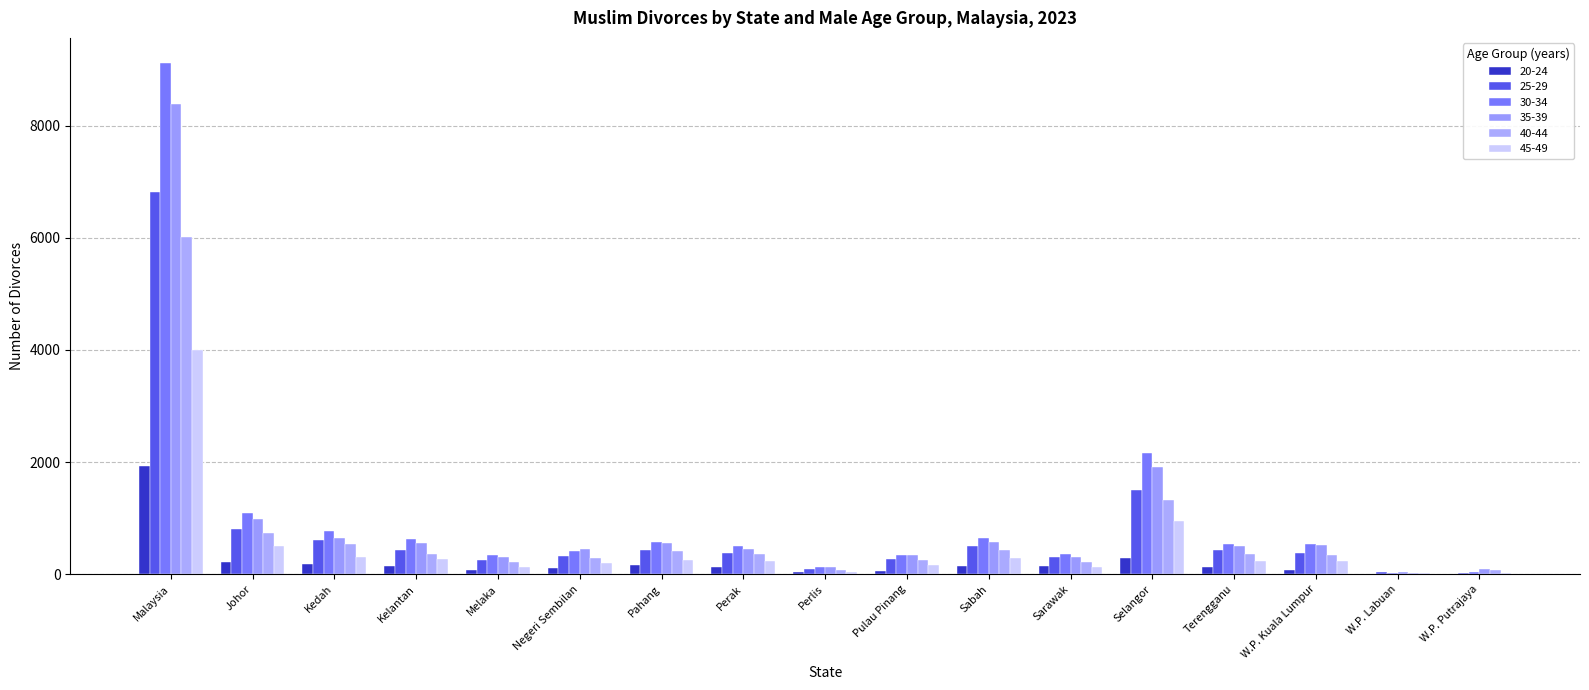

Are the bars grouped side by side (vs. stacked)?

Yes